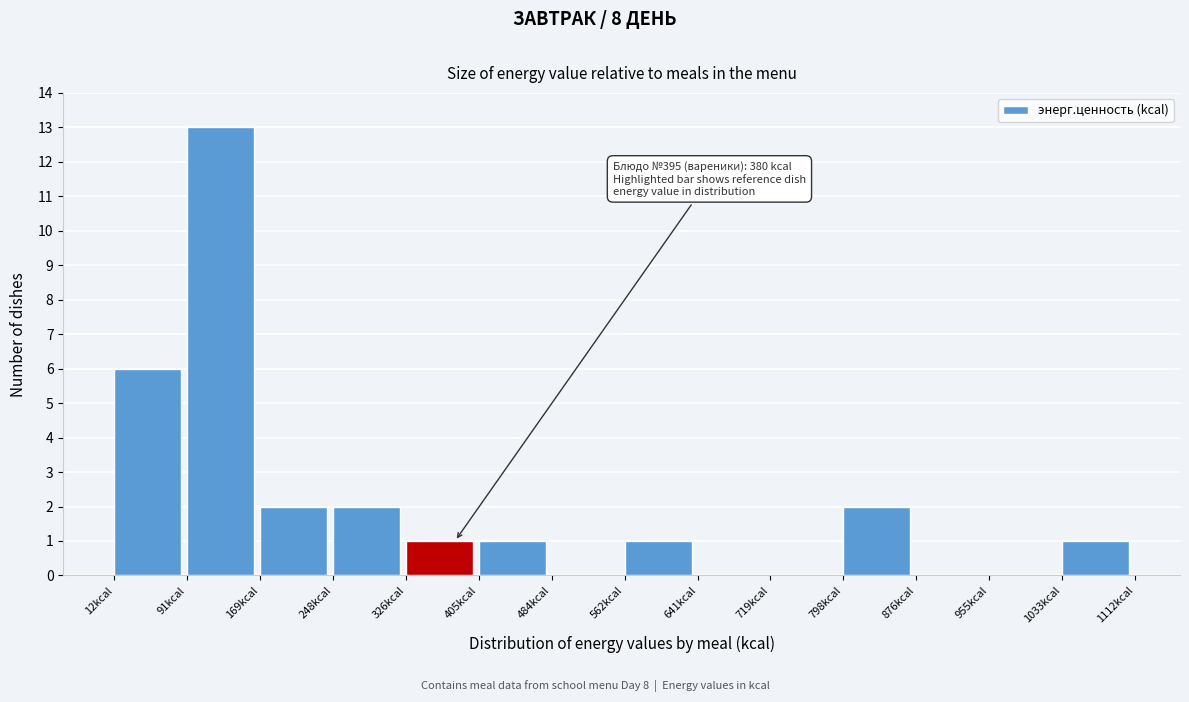

Which range on the x-axis has the tallest bar?

90 to 170